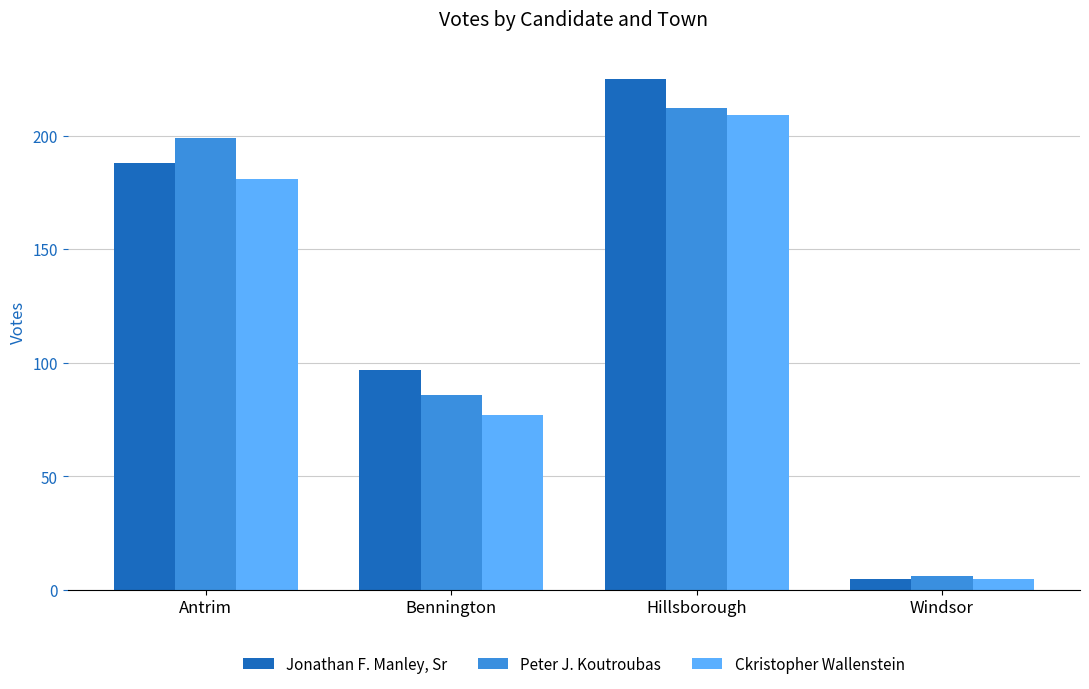

At which category is the sum across all series the highest?

Hillsborough